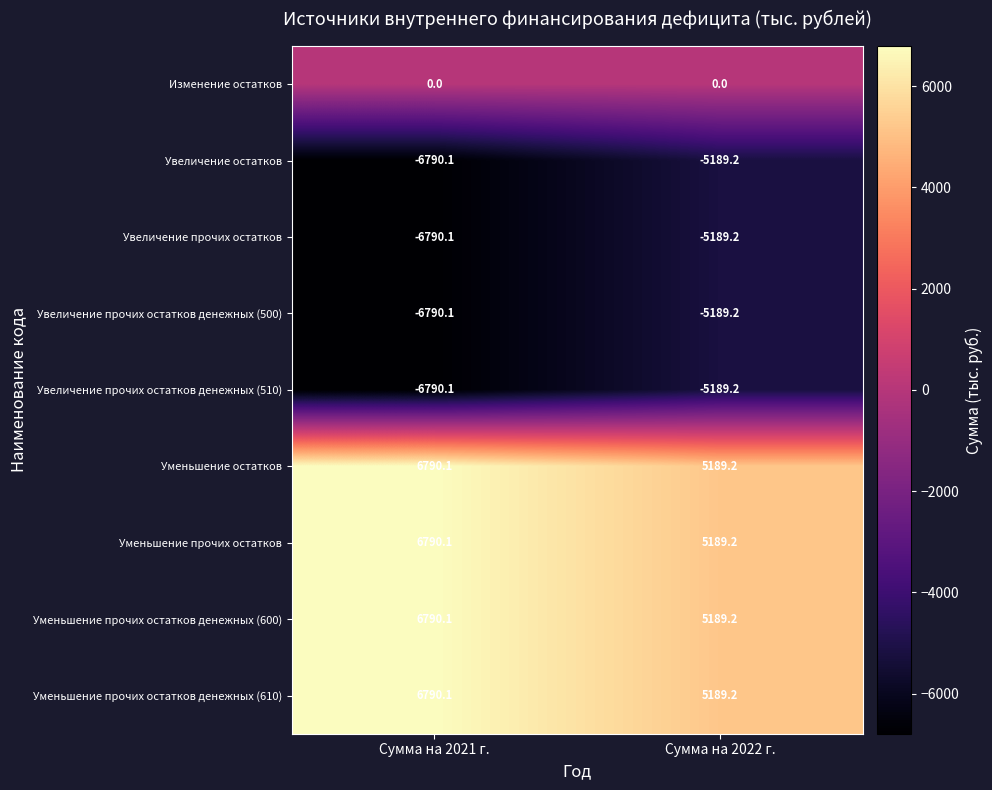

Which category has the highest value in the Уменьшение прочих остатков series?

Сумма на 2021 г.